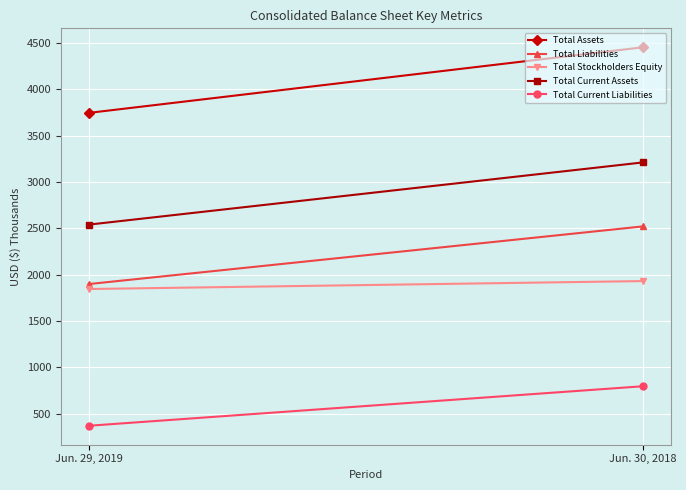

What is the value of the Total Liabilities point at the 2nd from the left?

2520.6